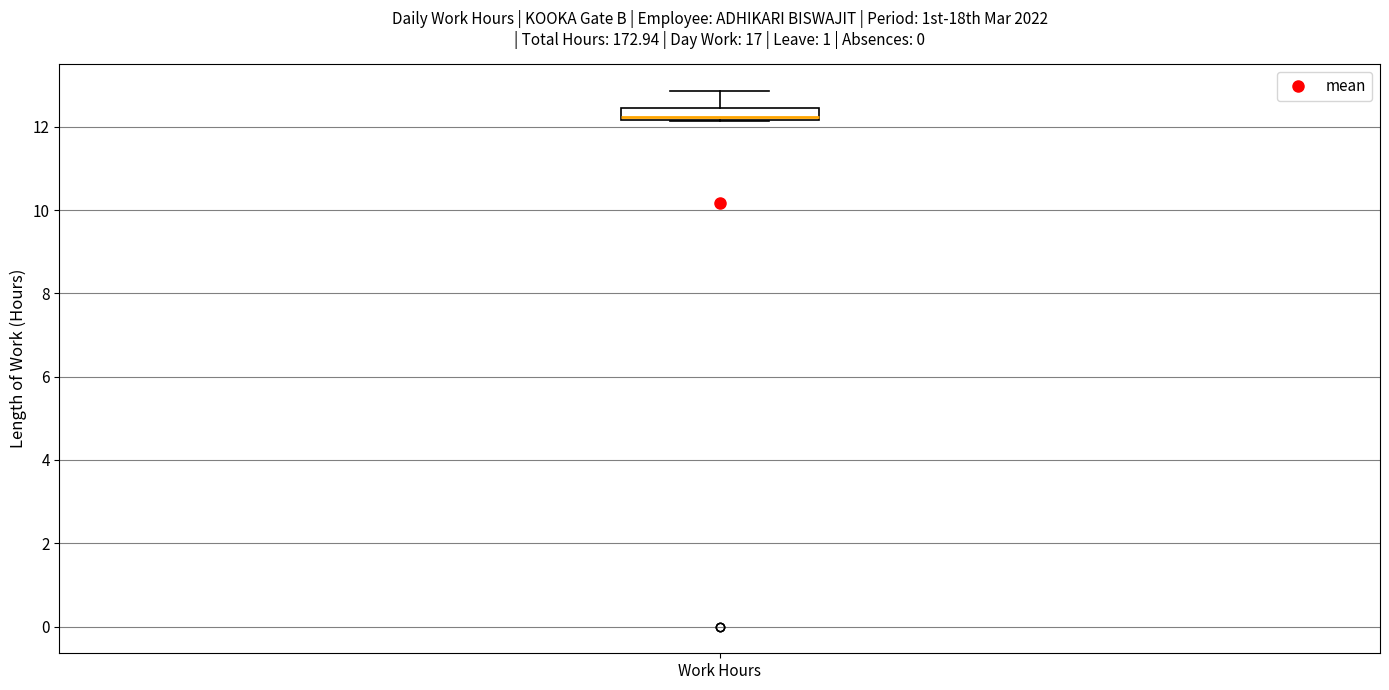

Where does the upper whisker of the box for Work Hours end on the y-axis? The values are not printed on the chart, so give them approximately, as read against the axis.

12.8